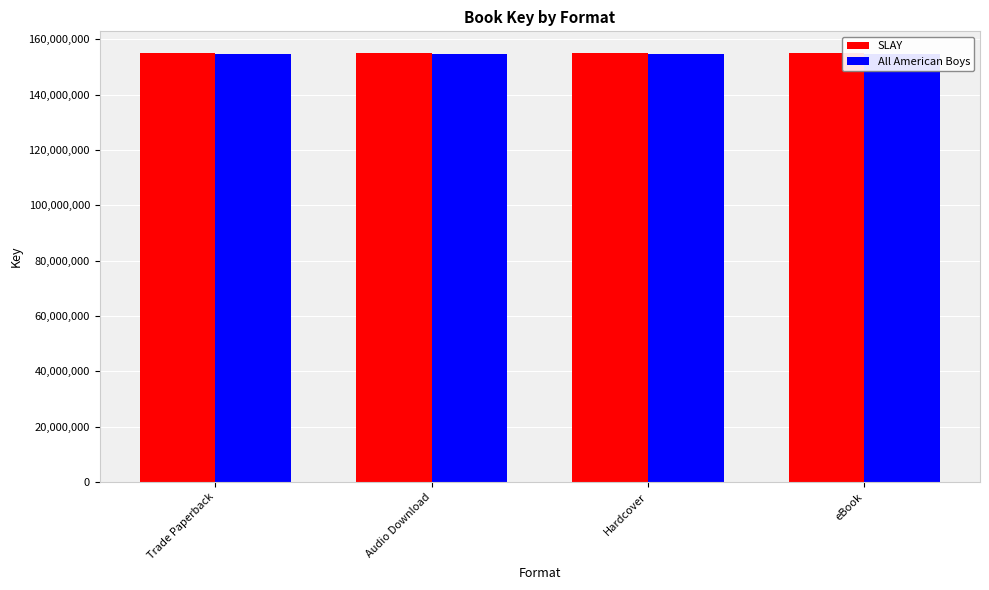

What is the average value of the SLAY series?

155094109